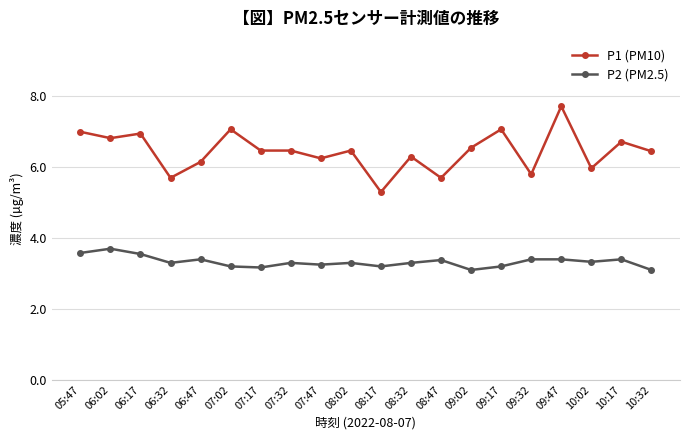

What is the value of the P1 (PM10) point at the 18th from the left?

6.0